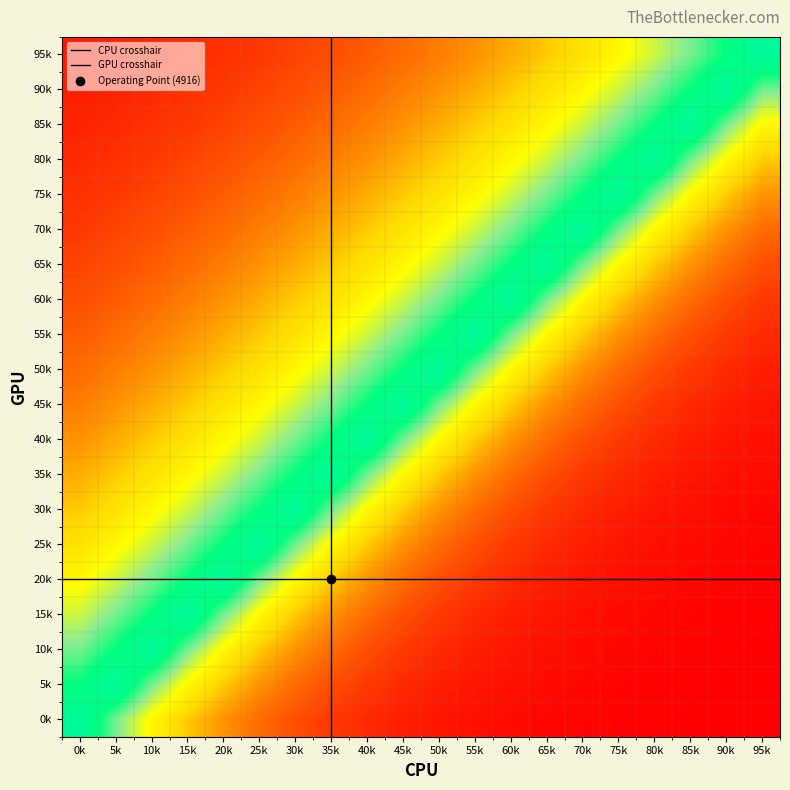

At how many categories does at least one series exceed 2656?

3